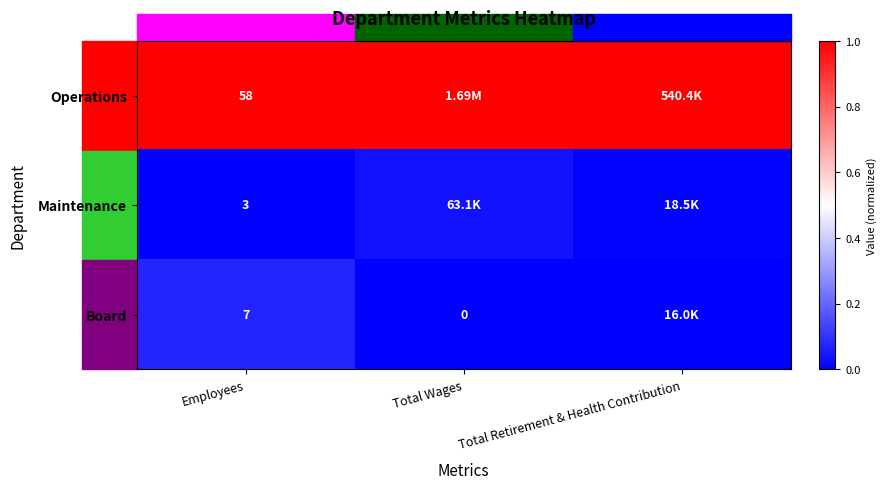

Is the value of Maintenance at Employees greater than the value of Board at Total Wages?

Yes